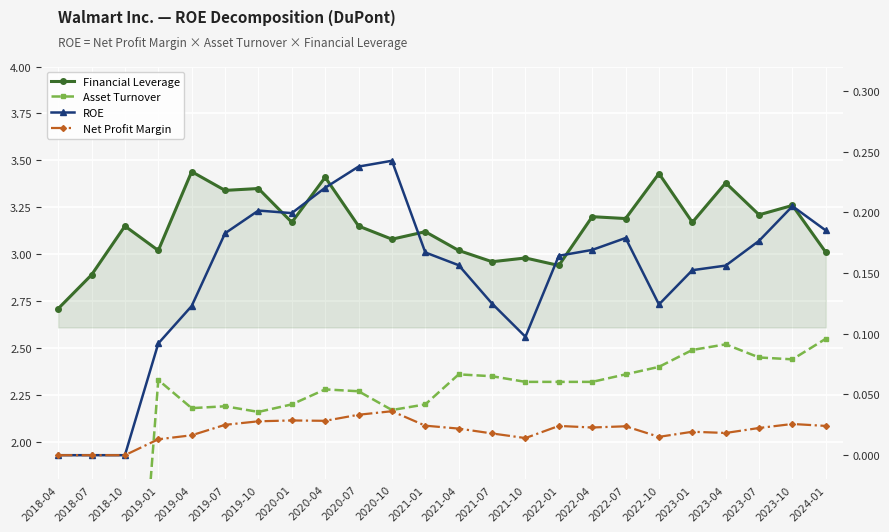

At which label is Financial Leverage closest to 3?

2024-01